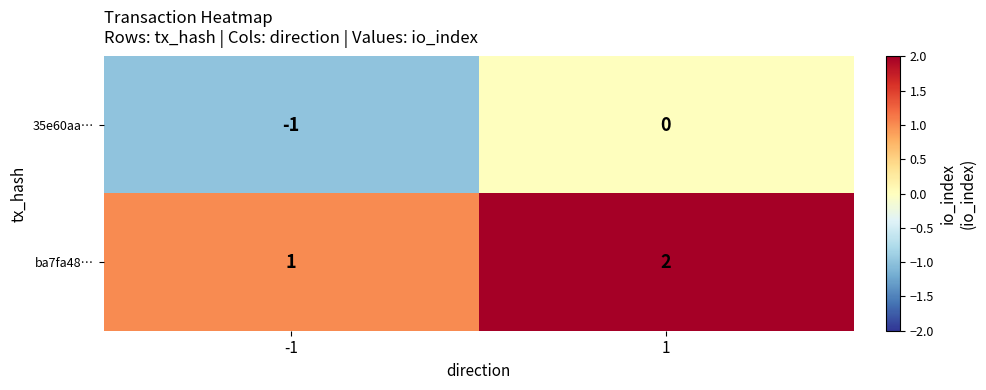

Count the number of categories in the chart.

2